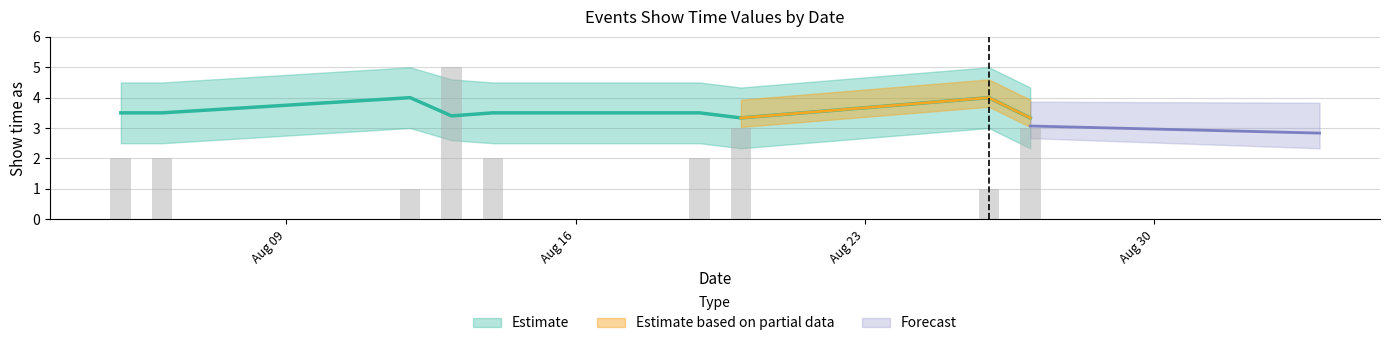

How many Show time as upper values are between 4 and 5?

21